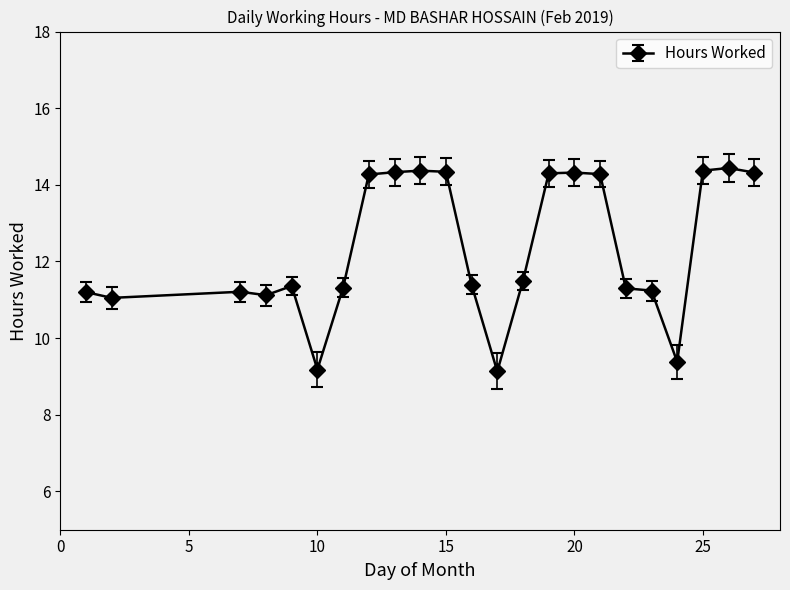

What is the greatest value displayed?

14.4